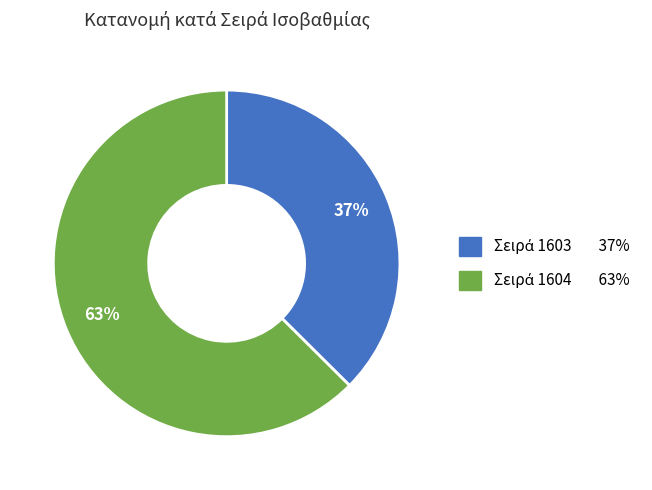

To the nearest percent, what is the average slice percentage?

50%